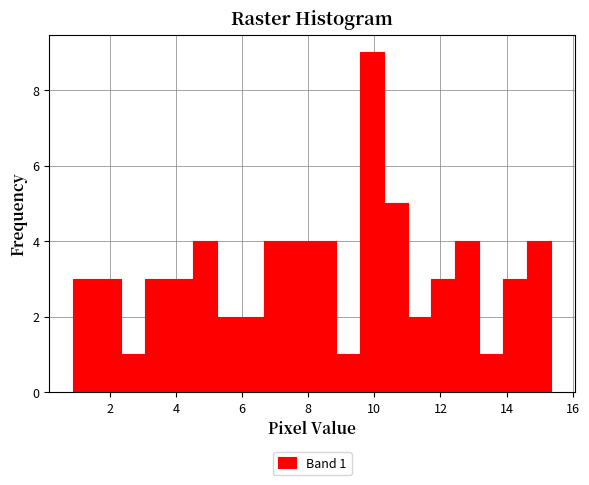

Around what value on the x-axis is the tallest bar? Give the approximate position of its centre, as read against the axis.

10.0